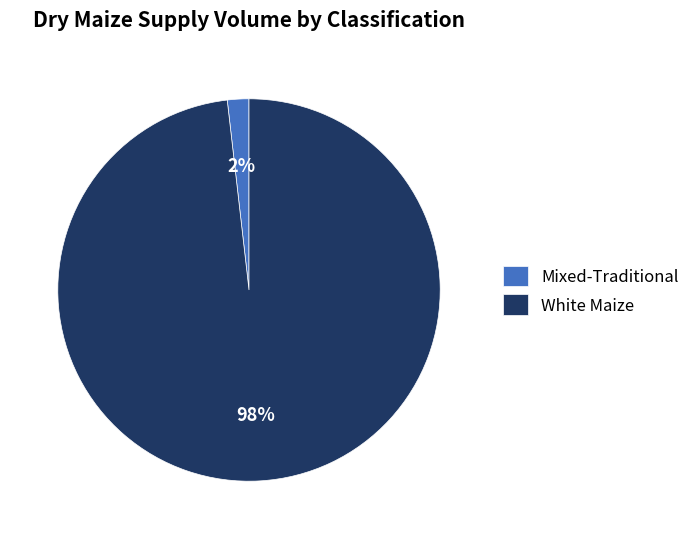

Which slice is the largest?

White Maize